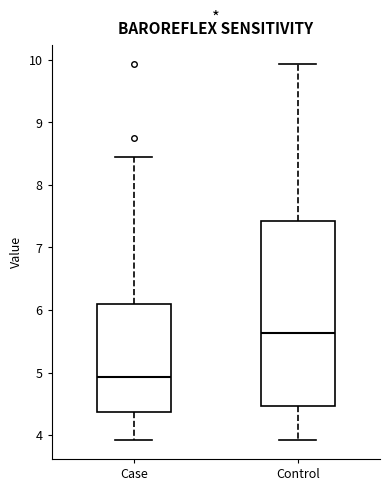

Reading left to right, transcribe this box plot: for each box, give where its median line is, the range the box spans, and where its two whiskers end, as read against the y-axis. The values are not printed on the chart, so give them approximately, as read against the axis.

Case: median 4.9, box 4.4 to 6.1, whiskers 3.9 to 8.5
Control: median 5.6, box 4.5 to 7.4, whiskers 3.9 to 9.9